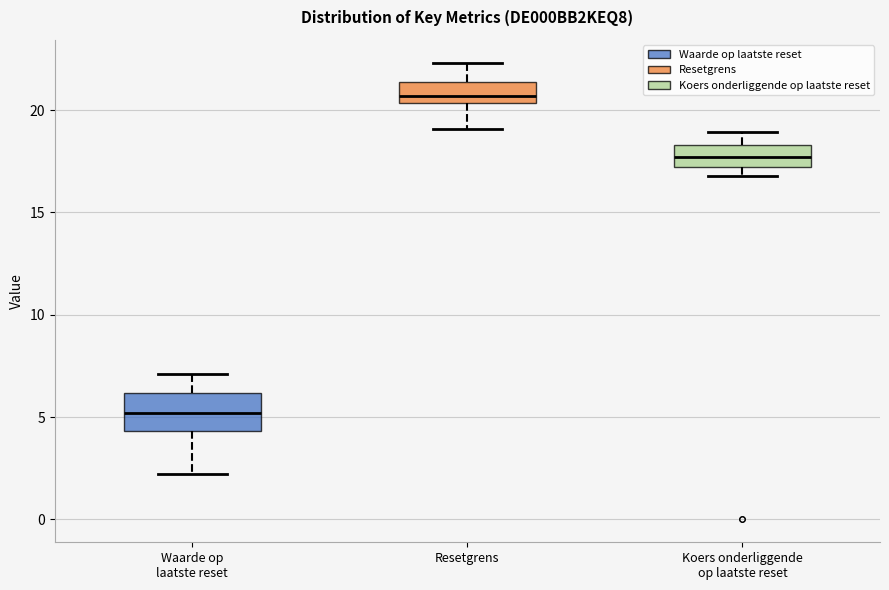

Where is the lower edge of the box for Koers onderliggende op laatste reset on the y-axis? The values are not printed on the chart, so give them approximately, as read against the axis.

17.0